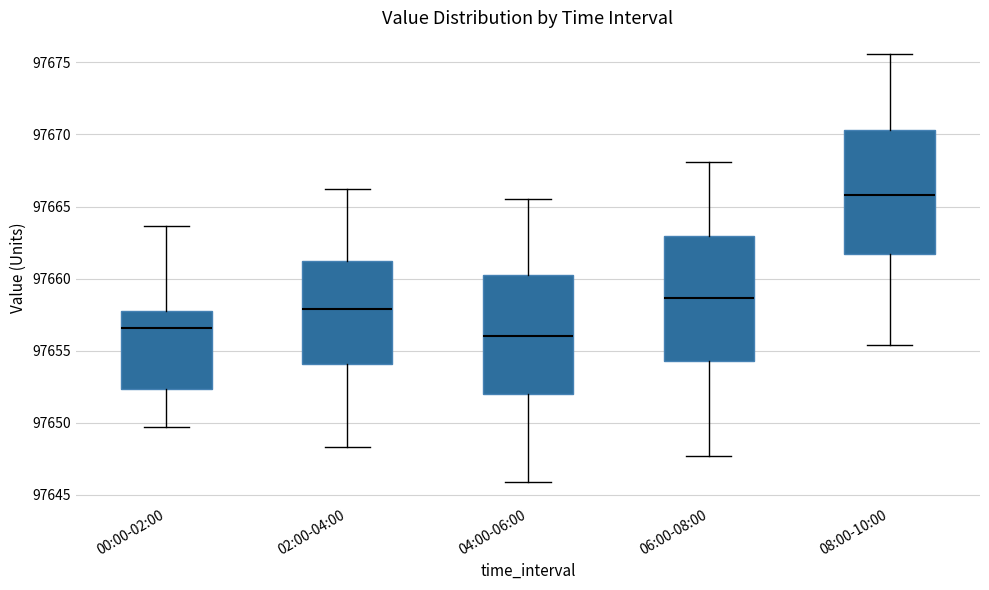

Reading left to right, read every box against the y-axis: the position of its median line, the range the box covers, and the ends of its whiskers. The values are not printed on the chart, so give them approximately, as read against the axis.

00:00-02:00: median 97656.5, box 97652.5 to 97658.0, whiskers 97649.5 to 97663.5
02:00-04:00: median 97658.0, box 97654.0 to 97661.0, whiskers 97648.5 to 97666.0
04:00-06:00: median 97656.0, box 97652.0 to 97660.5, whiskers 97646.0 to 97665.5
06:00-08:00: median 97658.5, box 97654.5 to 97663.0, whiskers 97647.5 to 97668.0
08:00-10:00: median 97666.0, box 97661.5 to 97670.5, whiskers 97655.5 to 97675.5